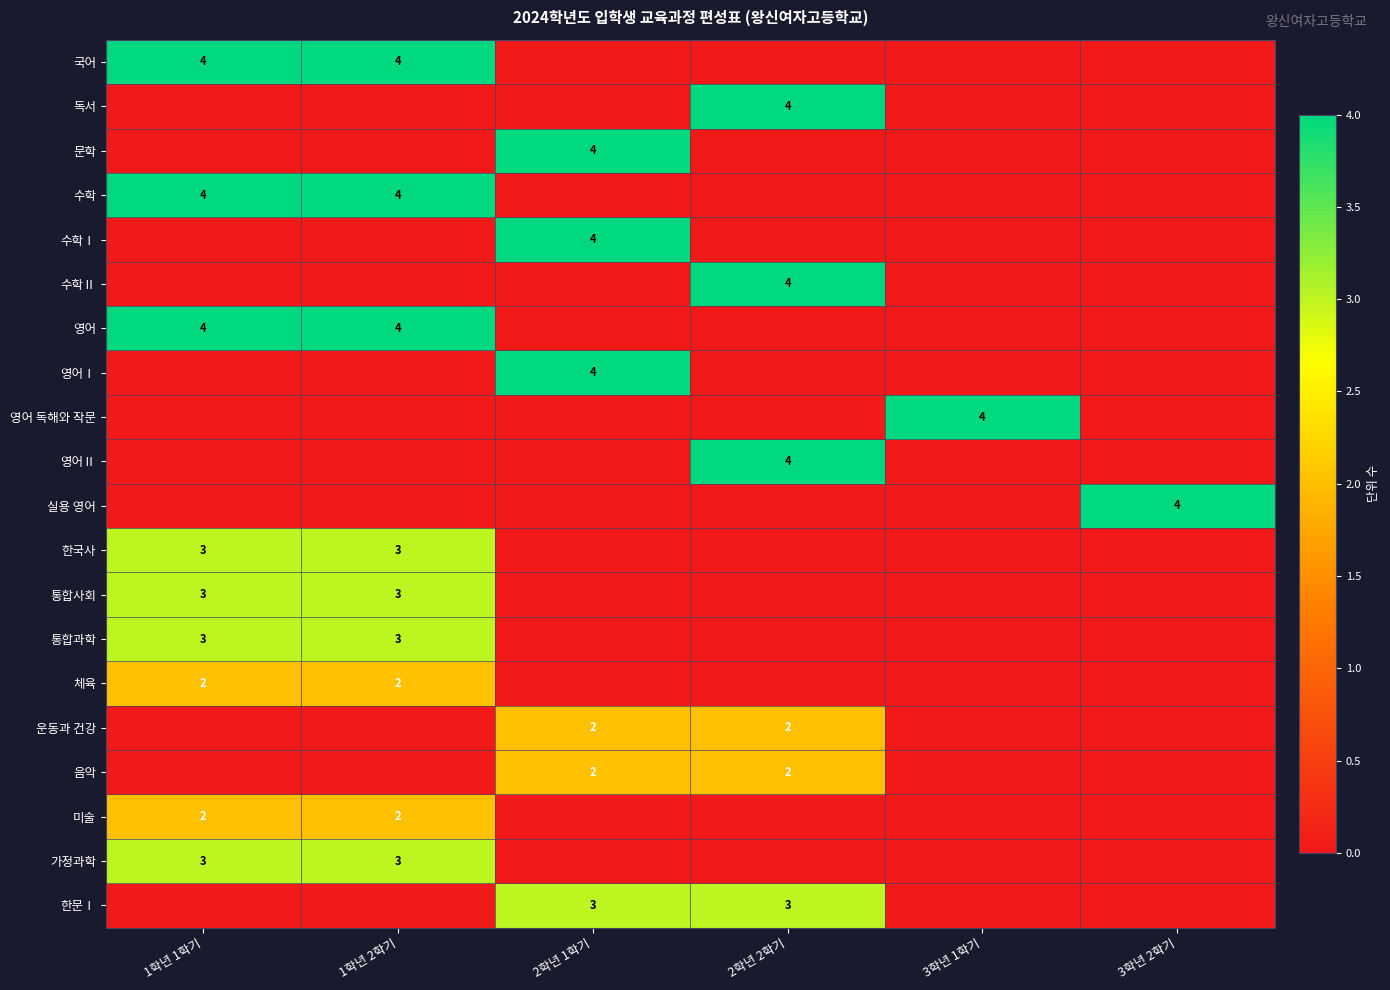

The 수학Ⅱ series shows 4 at 2학년 2학기. True or false?

True